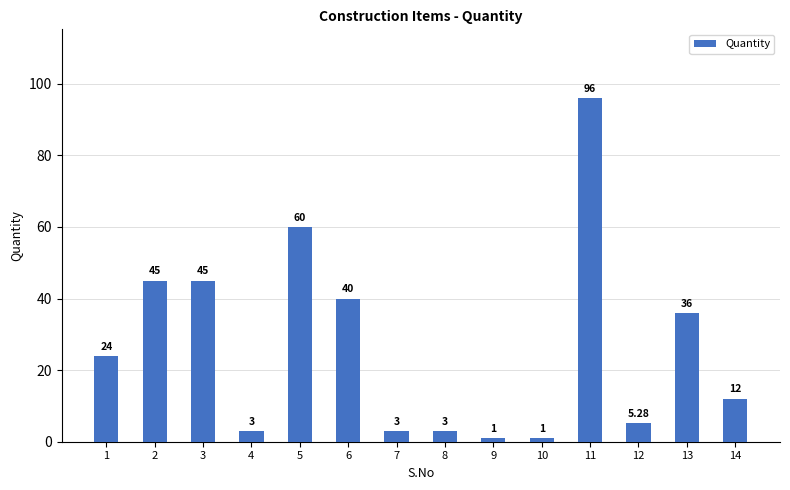

Reading left to right, what are all the values shown in this chart?

24.0	45.0	45.0	3.0	60.0	40.0	3.0	3.0	1.0	1.0	96.0	5.3	36.0	12.0